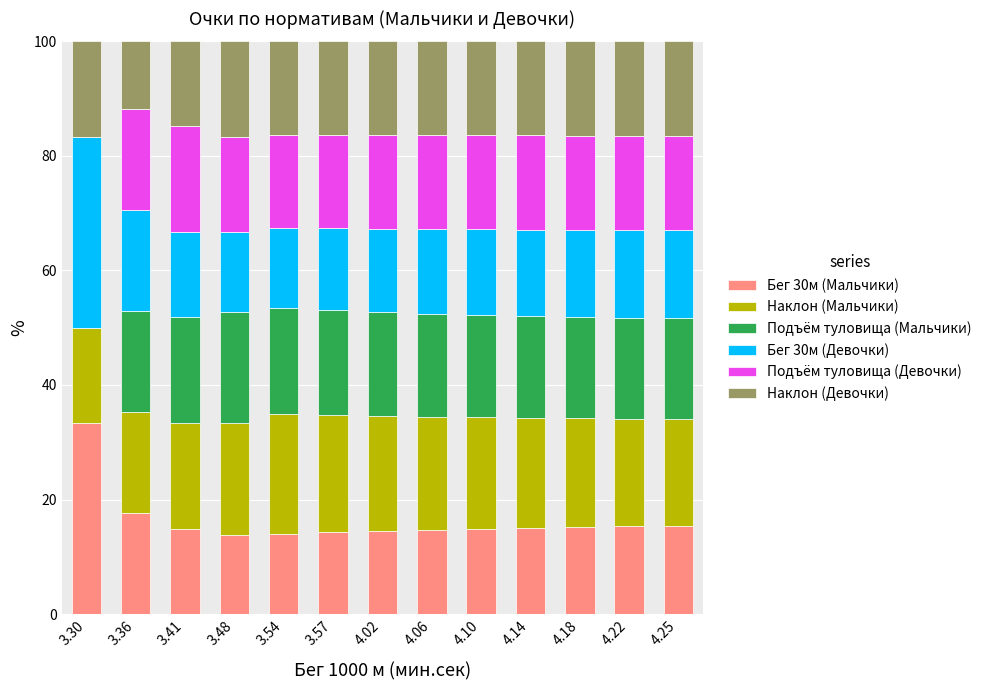

Is it true that Бег 30м (Мальчики) equals 23.9 at 4.10?

False